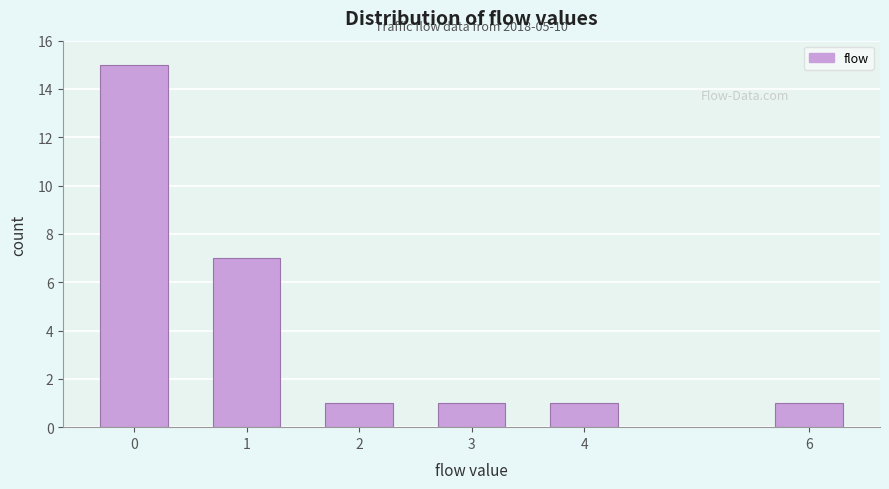

Reading right to left, extract all data points from this chart.

6=1	4=1	3=1	2=1	1=7	0=15